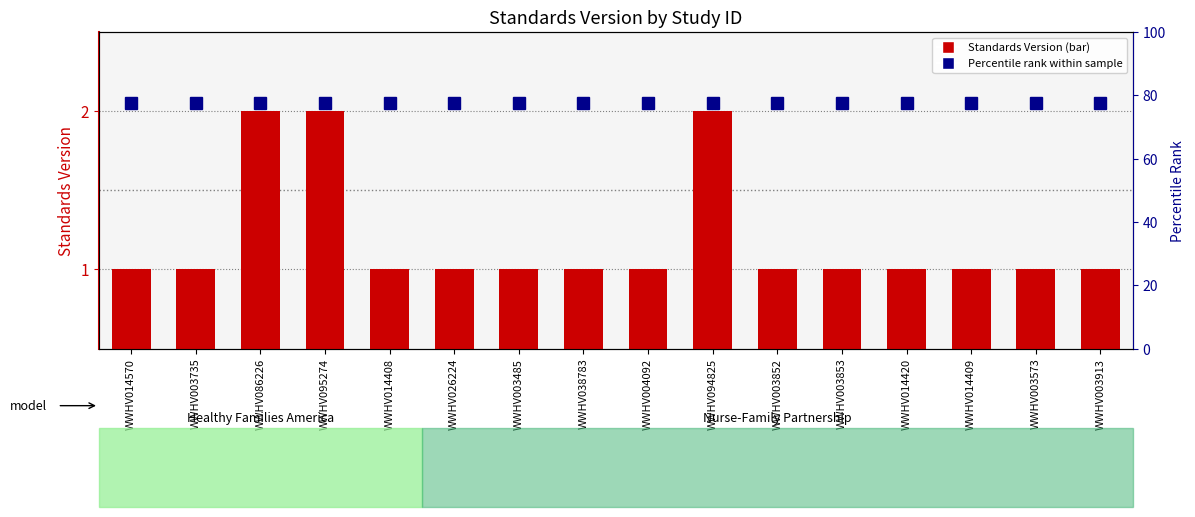

Reading left to right, list all the values displayed in this chart.

1	1	2	2	1	1	1	1	1	2	1	1	1	1	1	1